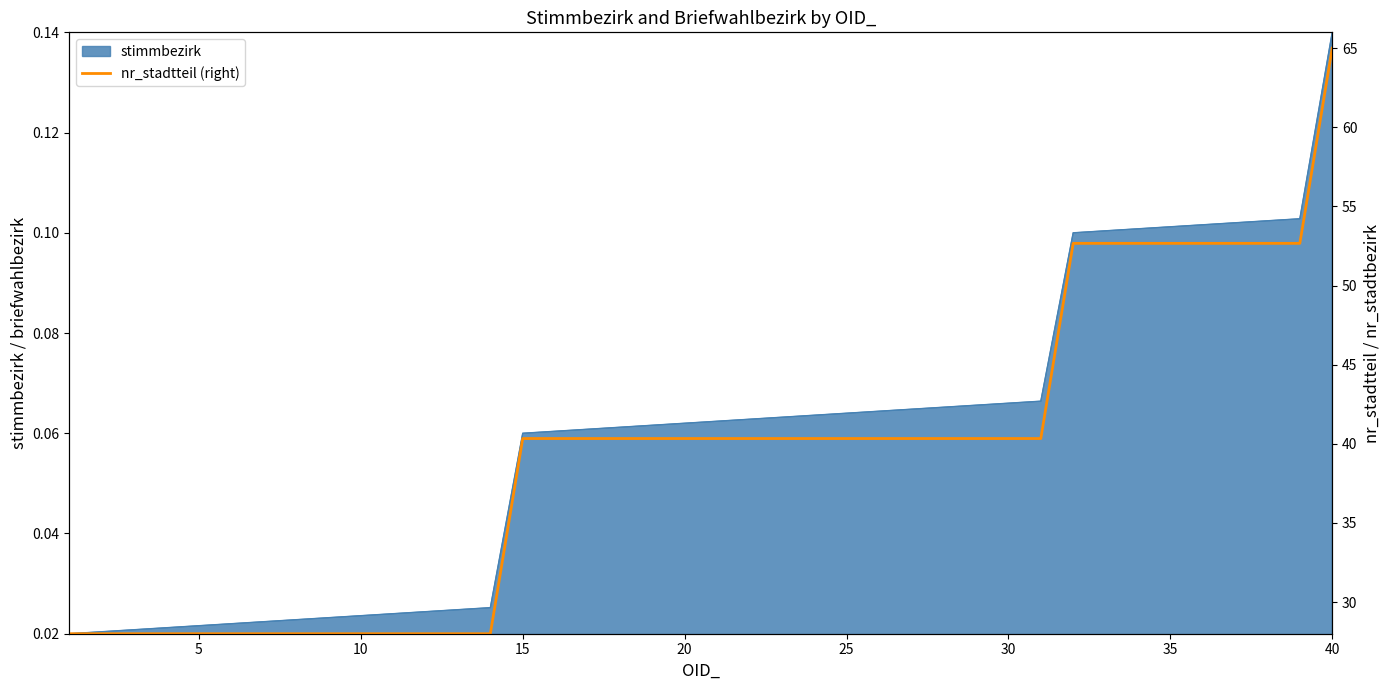

True or false: stimmbezirk has a value of 0.2 at 40.

False